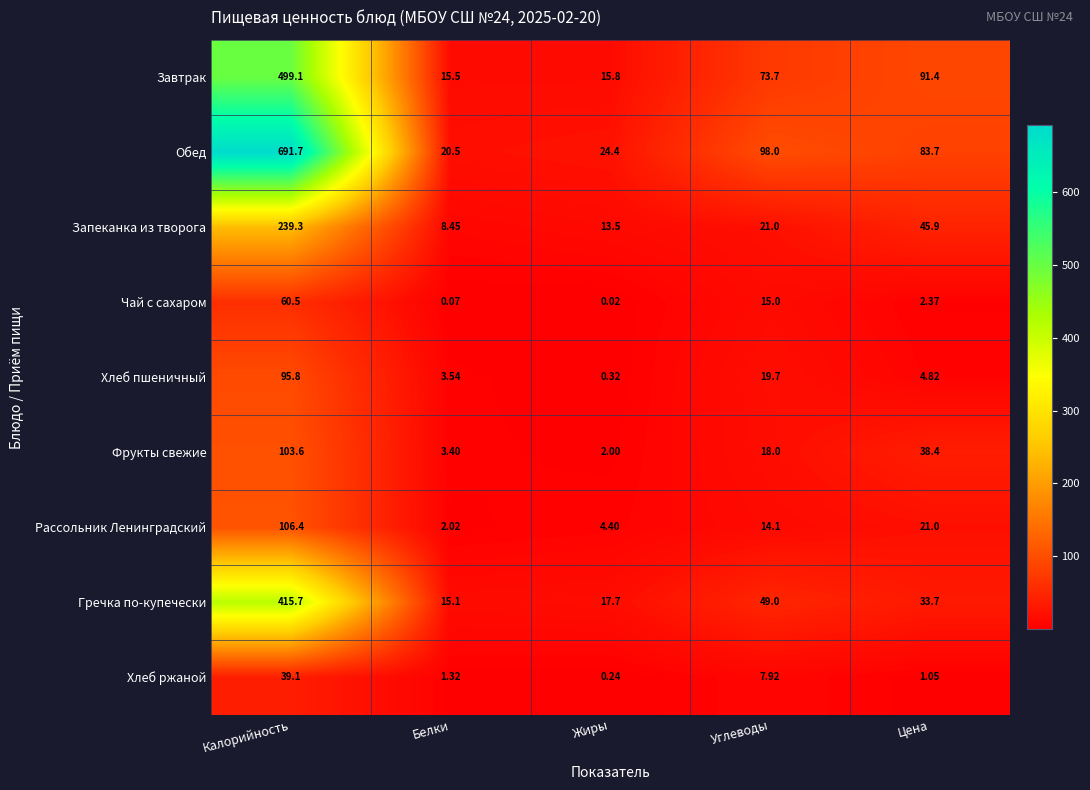

Which label corresponds to the largest value in the chart?

Калорийность